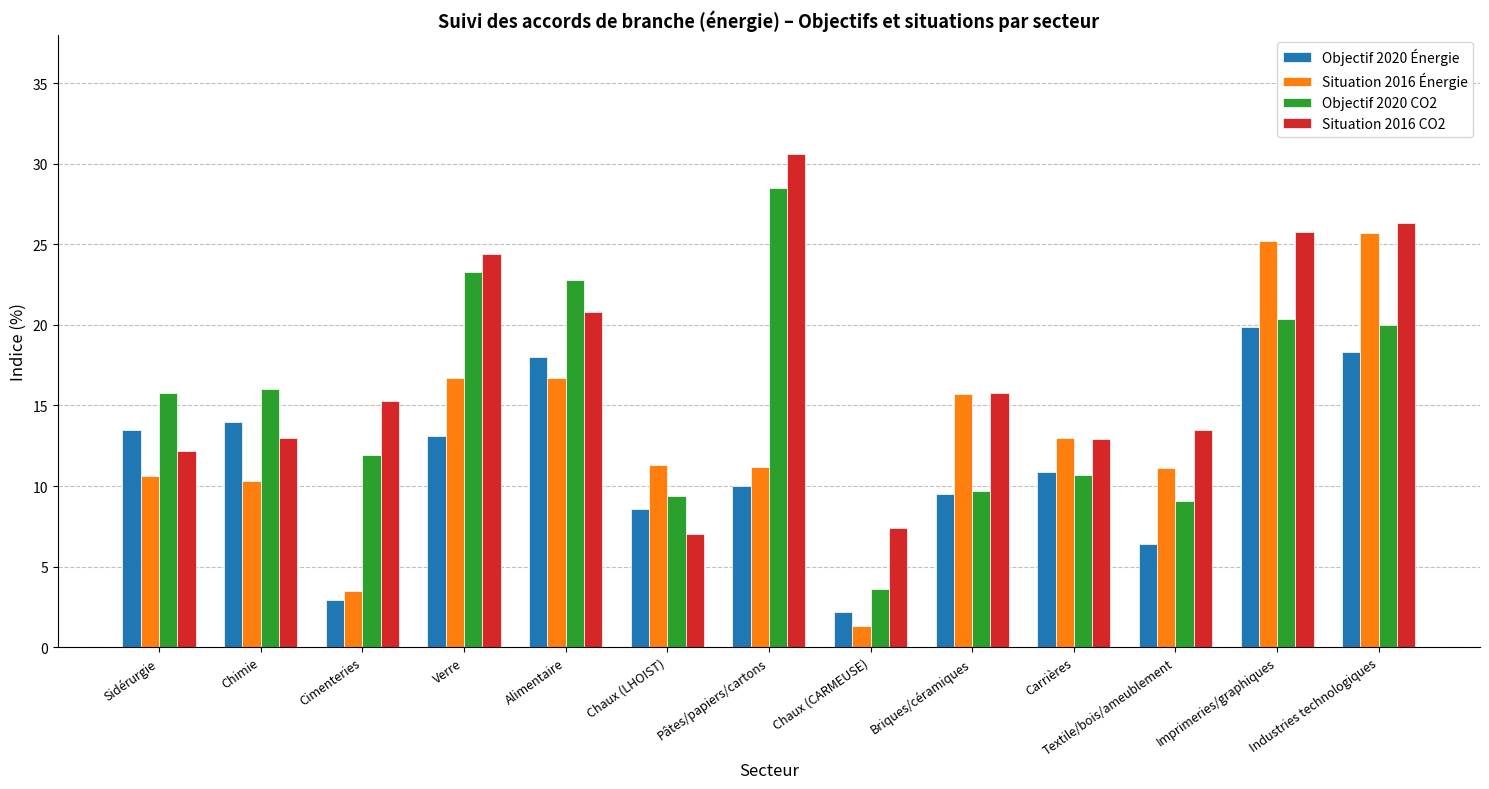

At how many categories does at least one series exceed 18?

5